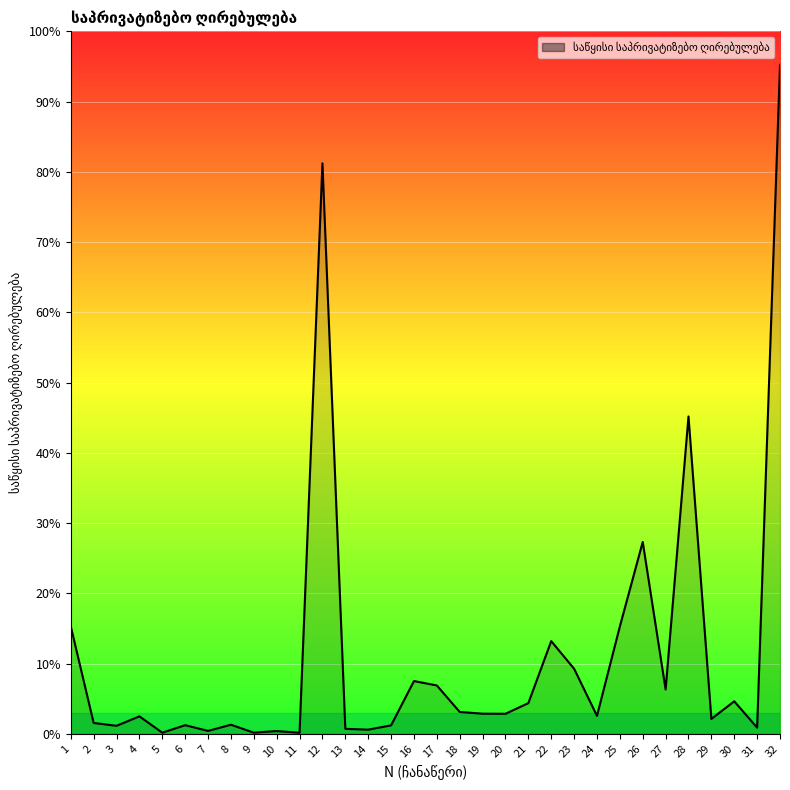

Does the chart display data point markers on the line(s)?

No